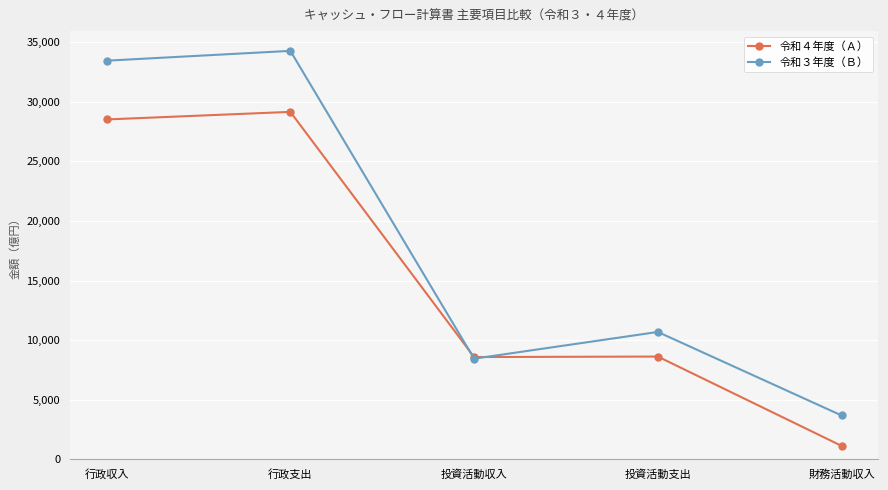

What is the spread (max minus min) of values at 財務活動収入?

2550.8